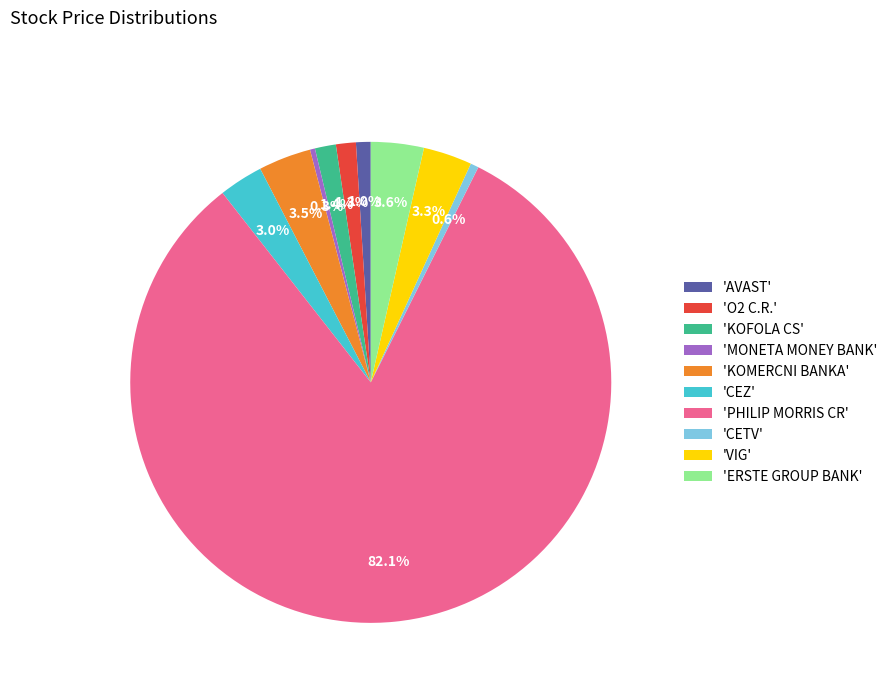

Is the sum of 'ERSTE GROUP BANK' and 'PHILIP MORRIS CR' greater than half?

Yes